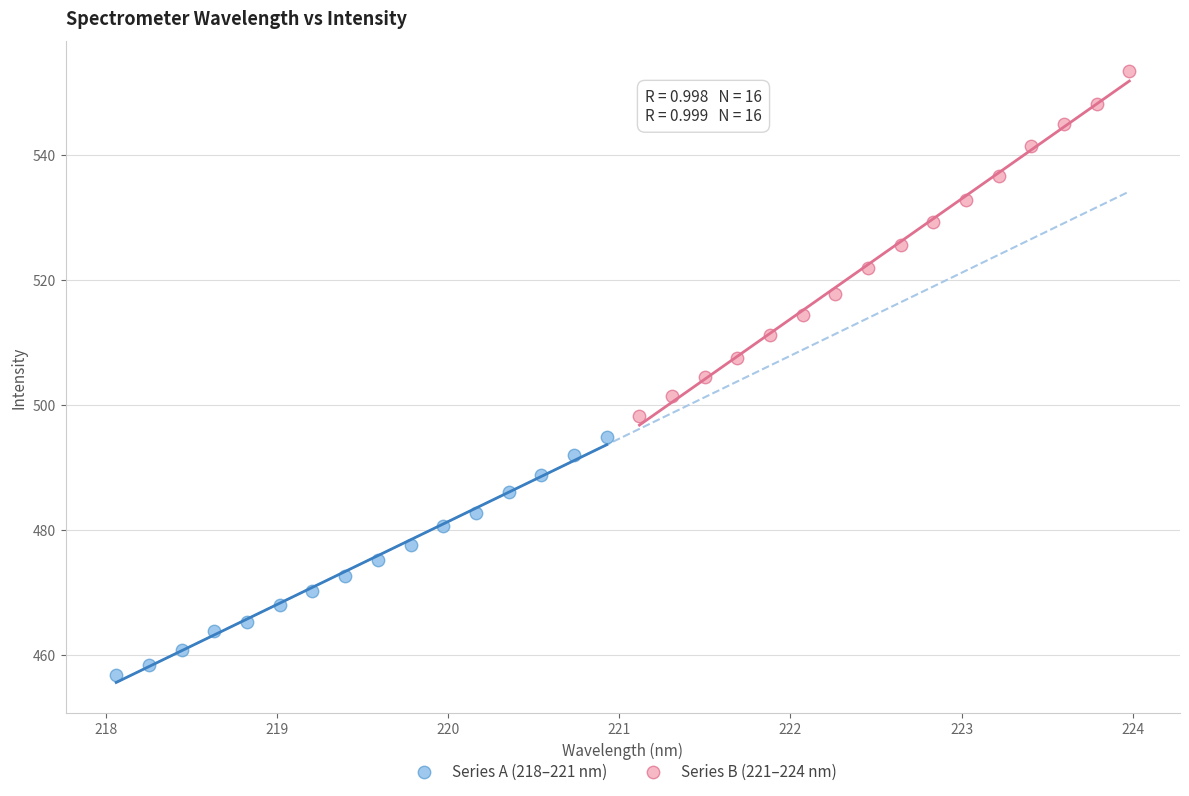

Which series contains the lowest Y value?

Series A (218–221 nm)